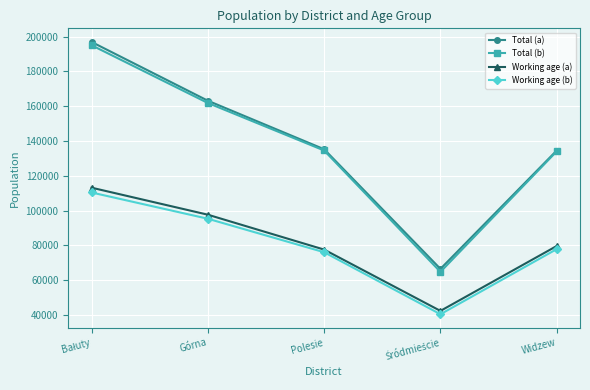

True or false: Working age (a) has more than 0 interior local peaks.

False